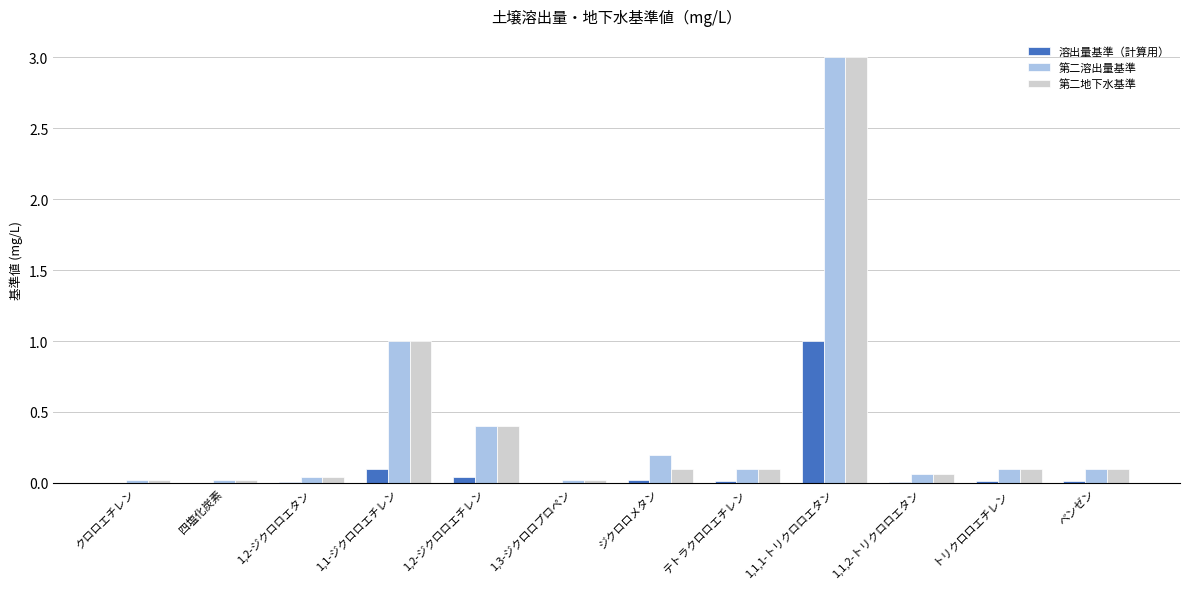

Is the value of 第二地下水基準 at 1,2-ジクロロエタン greater than the value of 溶出量基準（計算用） at 四塩化炭素?

Yes